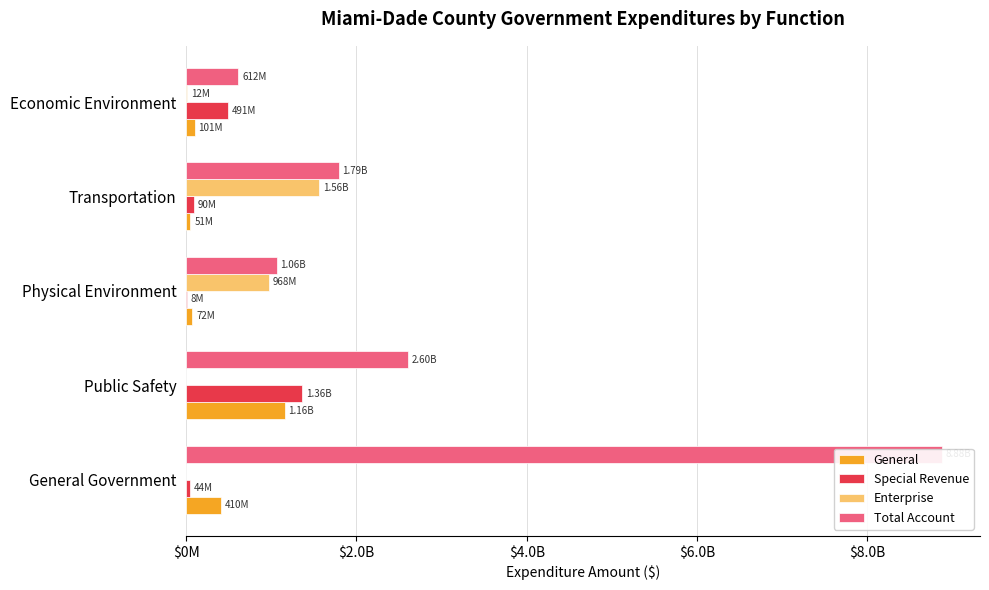

Between Physical Environment and Economic Environment, which is larger?

Economic Environment